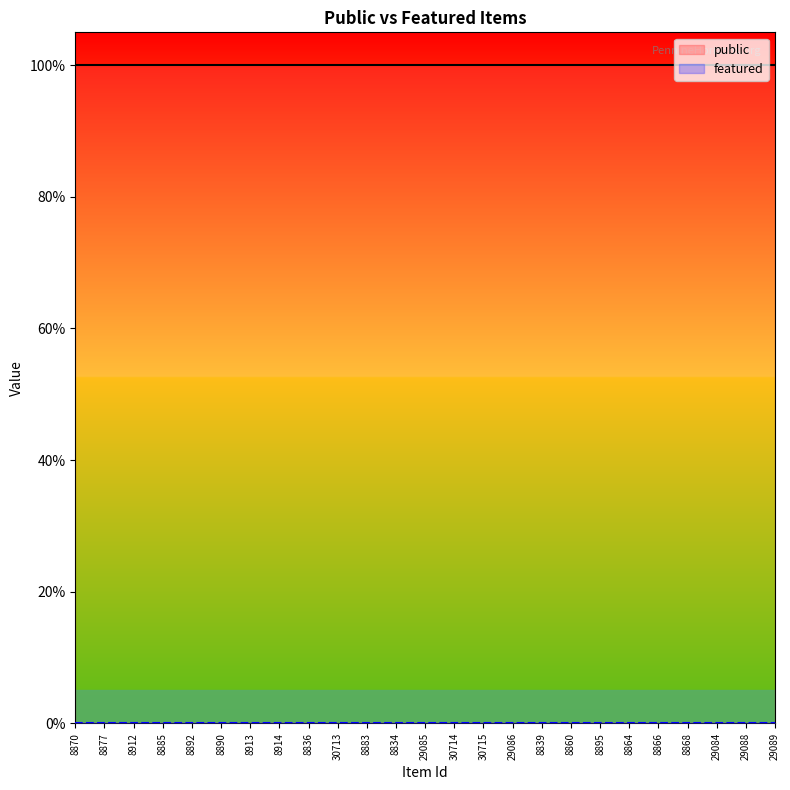

True or false: public has a value of 1 at 29084.

False